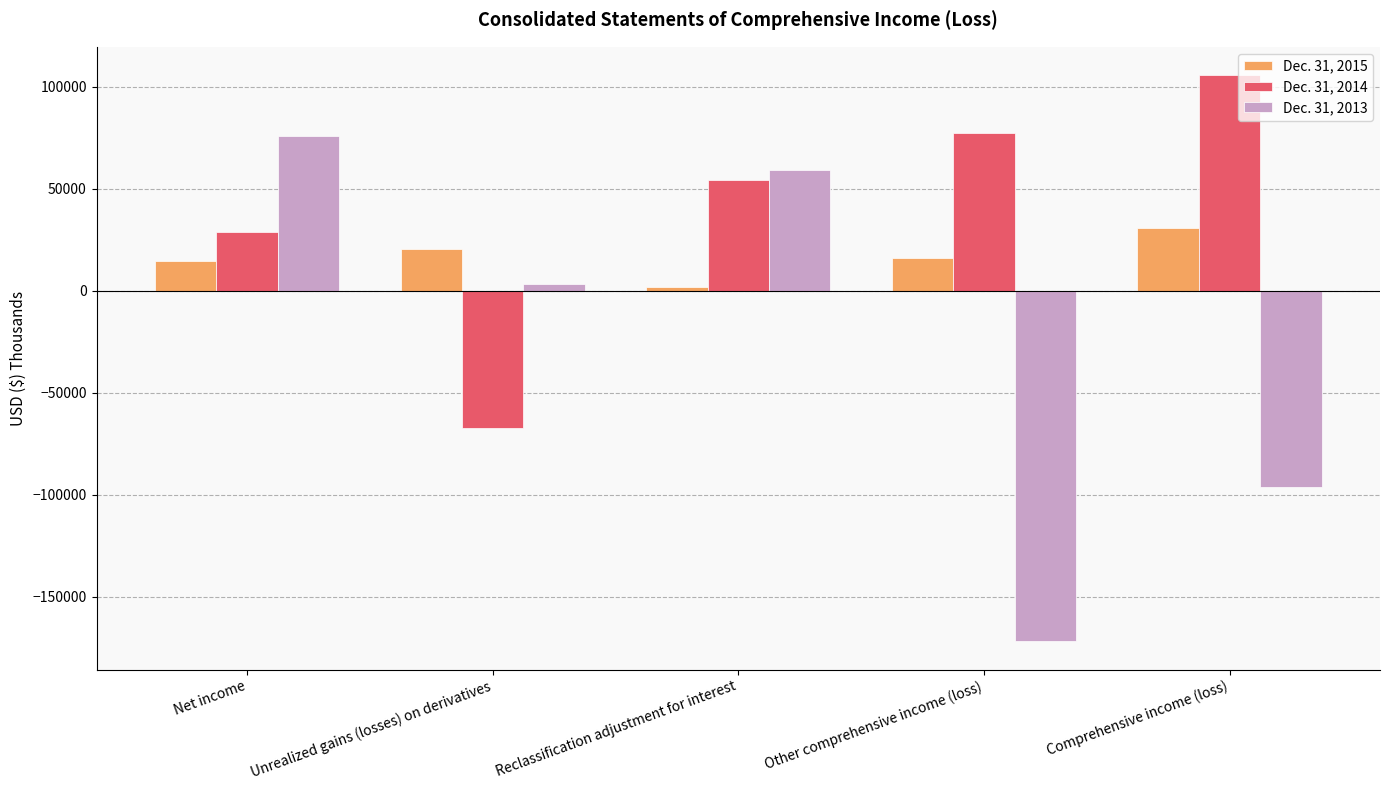

How many values in the Dec. 31, 2014 series are below 54187?

2